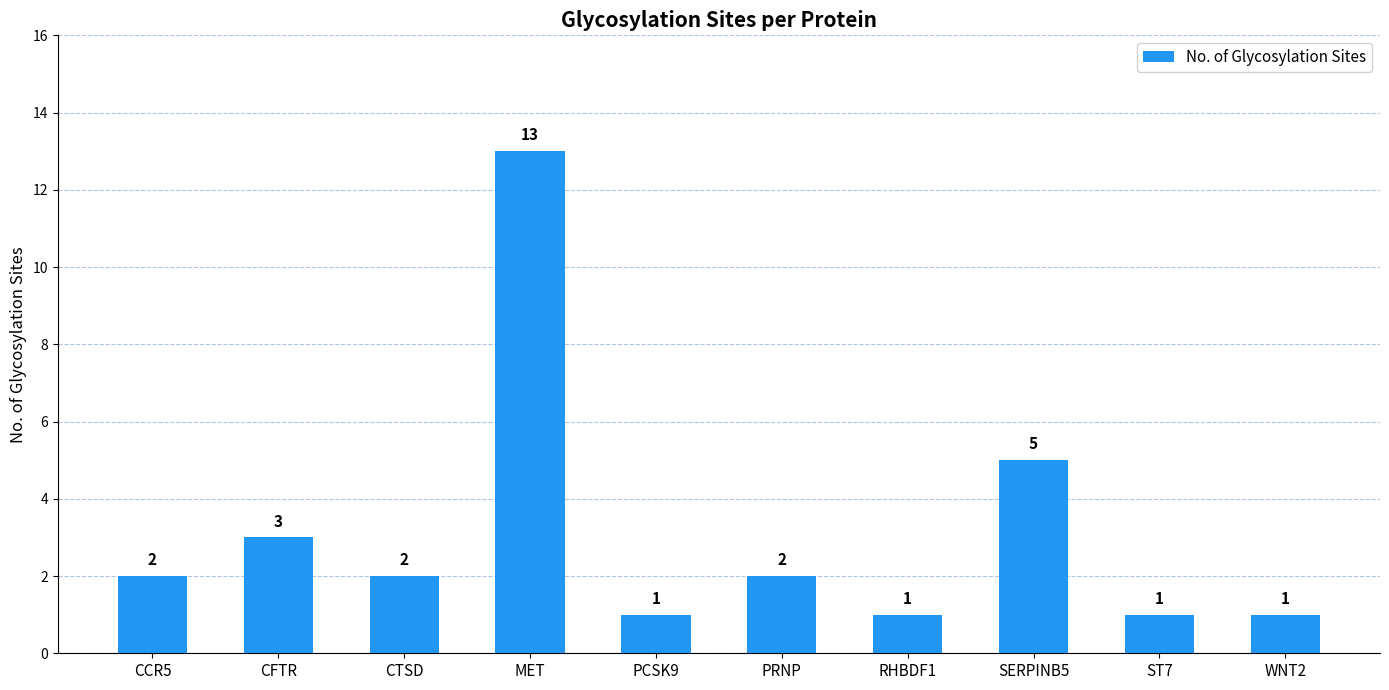

Where is the data nearest to the value 7?

SERPINB5